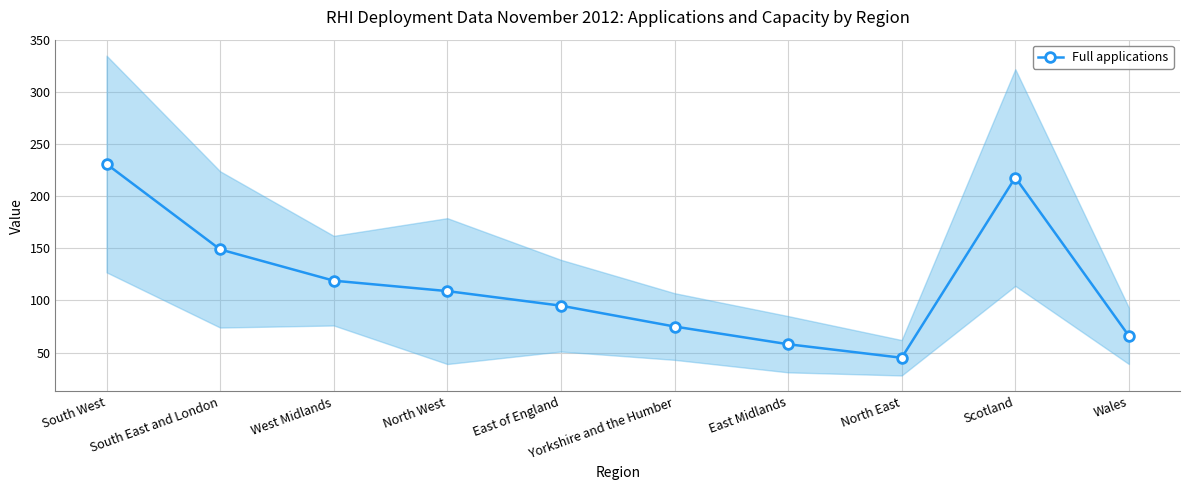

What position from the left is Scotland?

9